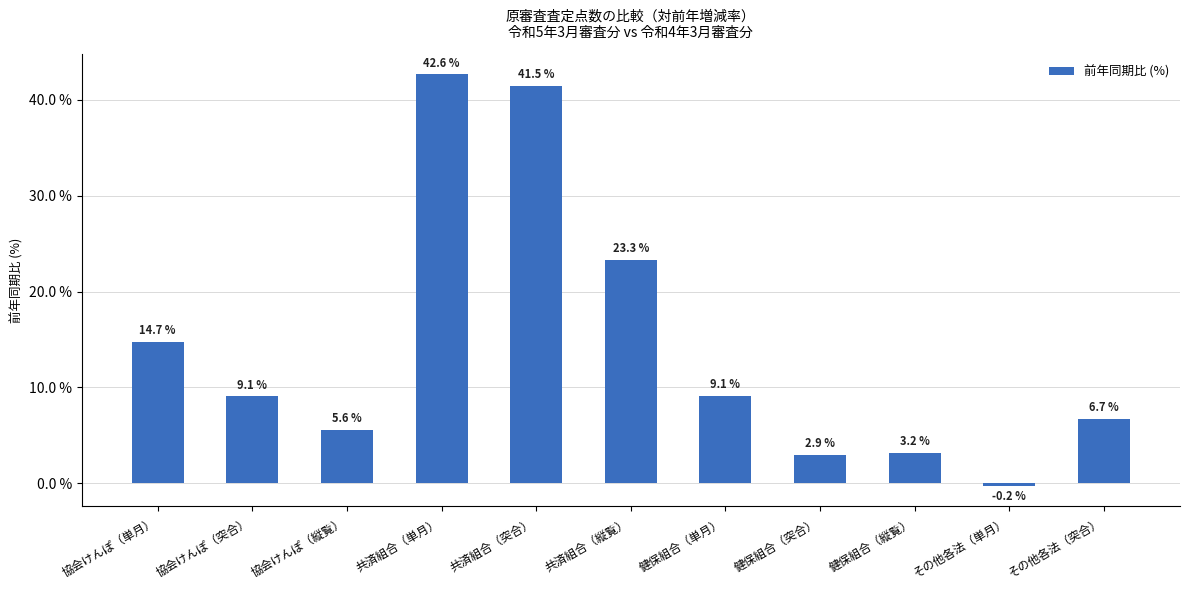

At which label does the data first exceed 9?

協会けんぽ（単月）